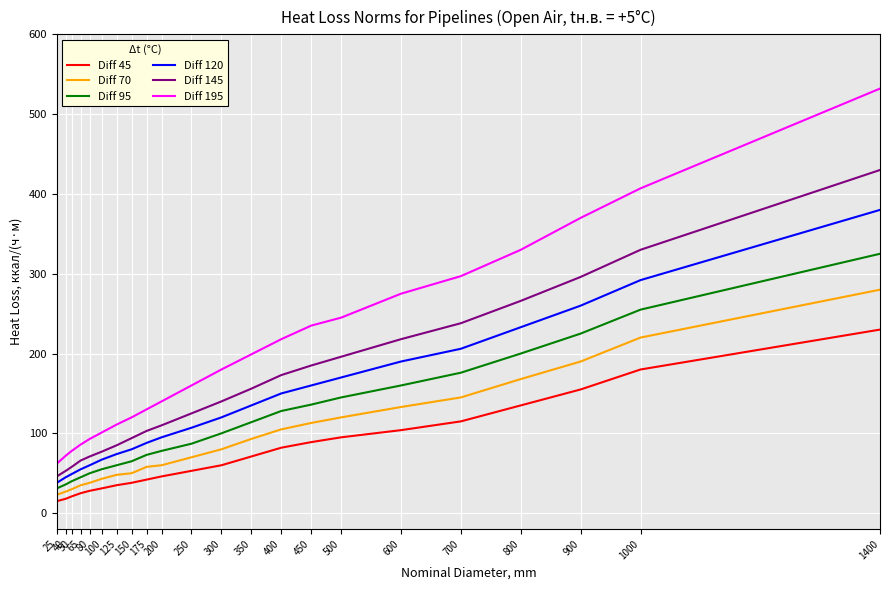

What is the difference between the highest and lowest values at 800?

195